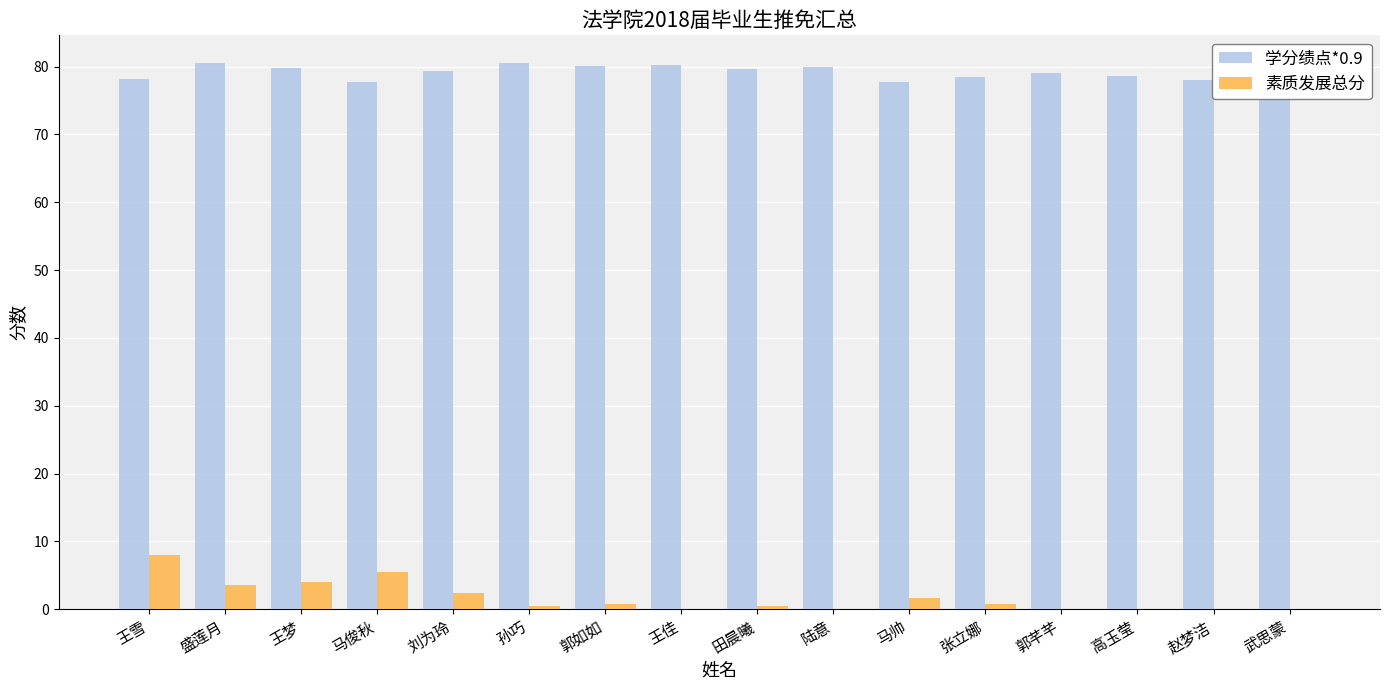

What is the difference between the 学分绩点*0.9 values at 刘为玲 and 郭如如?

0.8